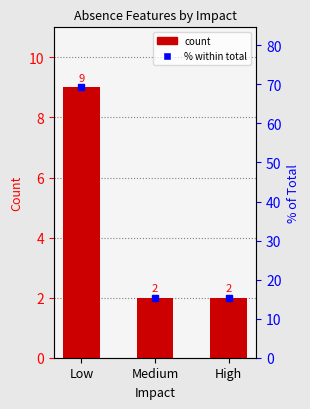

Where is the data nearest to the value 5?

Medium